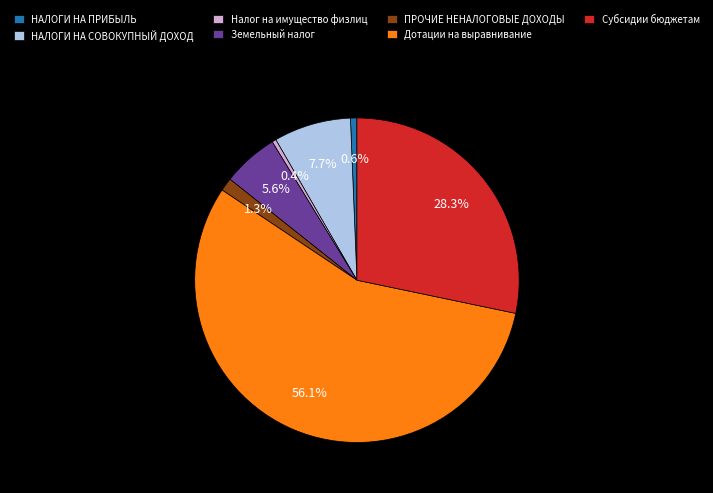

The НАЛОГИ НА СОВОКУПНЫЙ ДОХОД slice represents 20% of the pie. True or false?

False